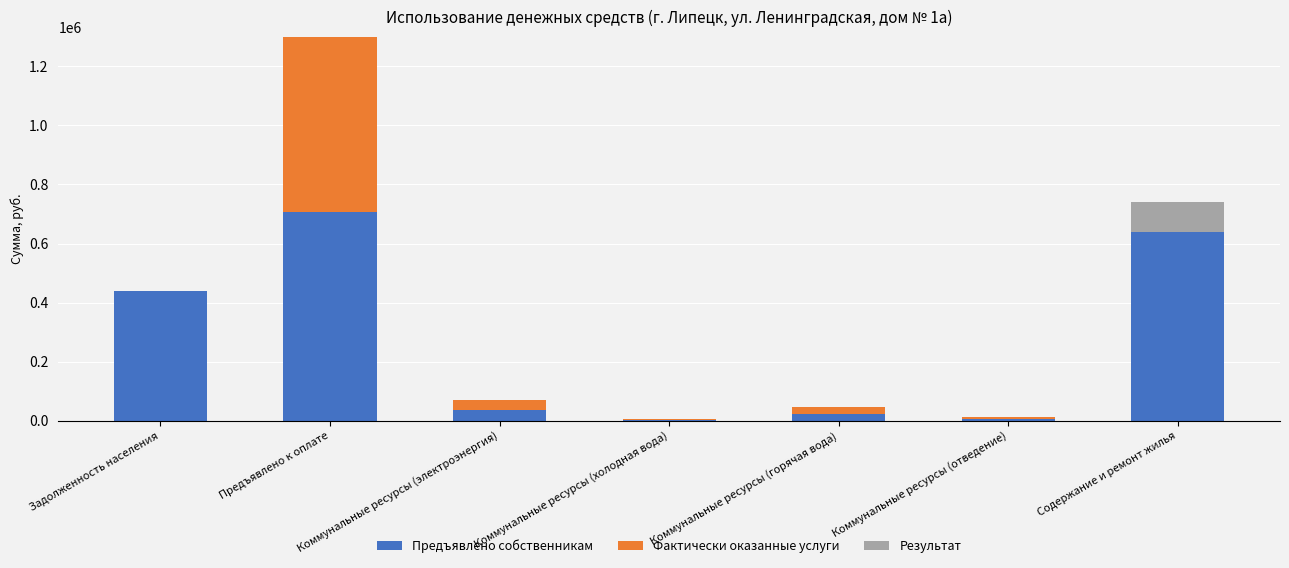

Is it true that Предъявлено собственникам equals 164861.7 at Содержание и ремонт жилья?

False